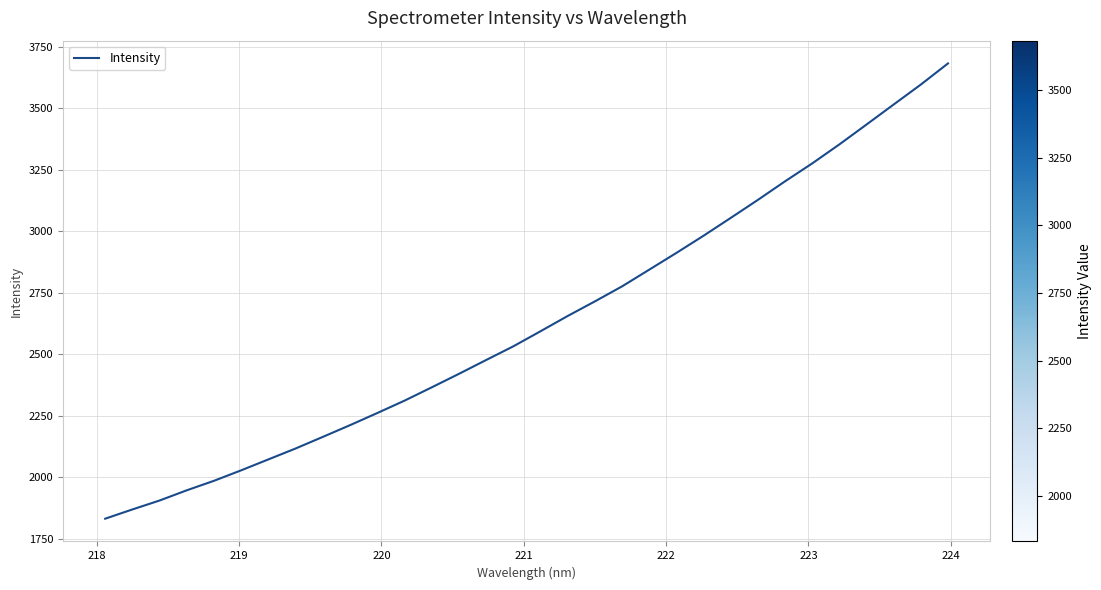

What is the greatest value displayed?

3683.0